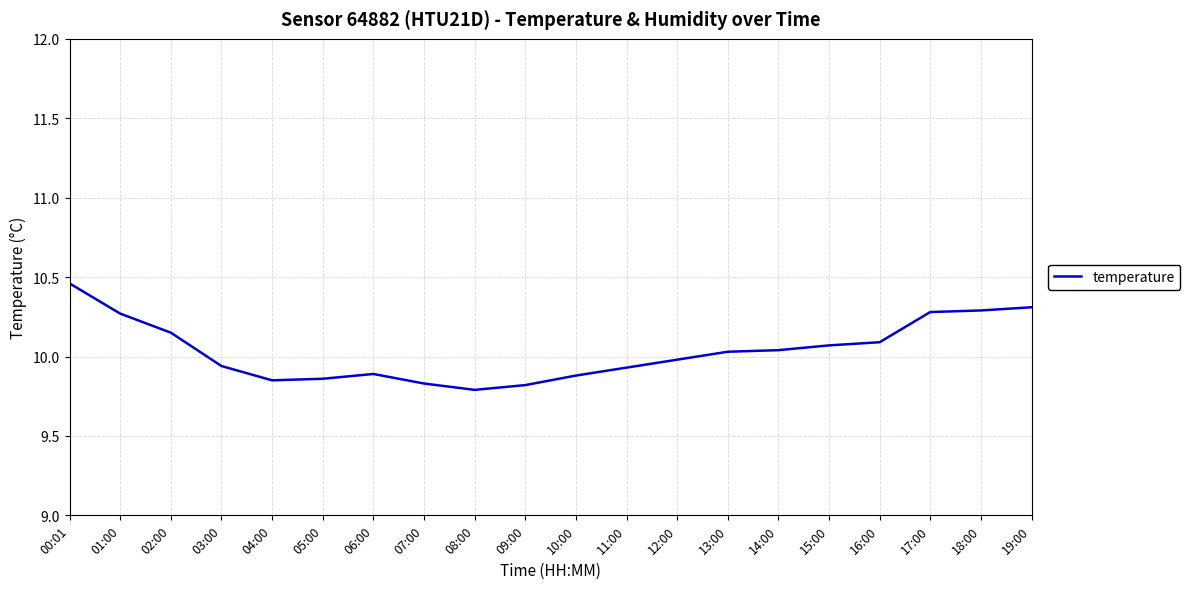

What is the difference between the maximum and minimum values?

0.7